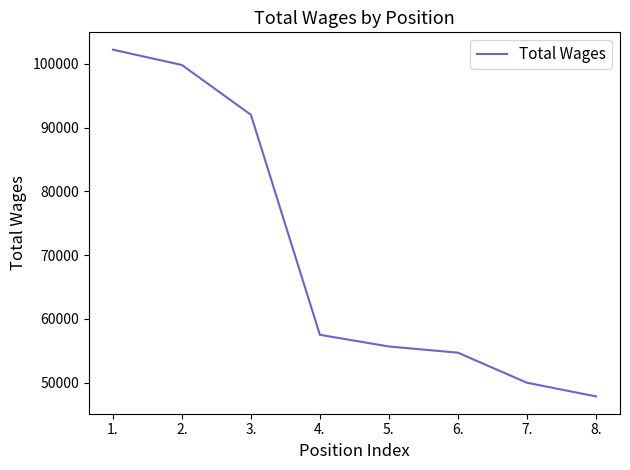

How many lines are shown in the chart?

1